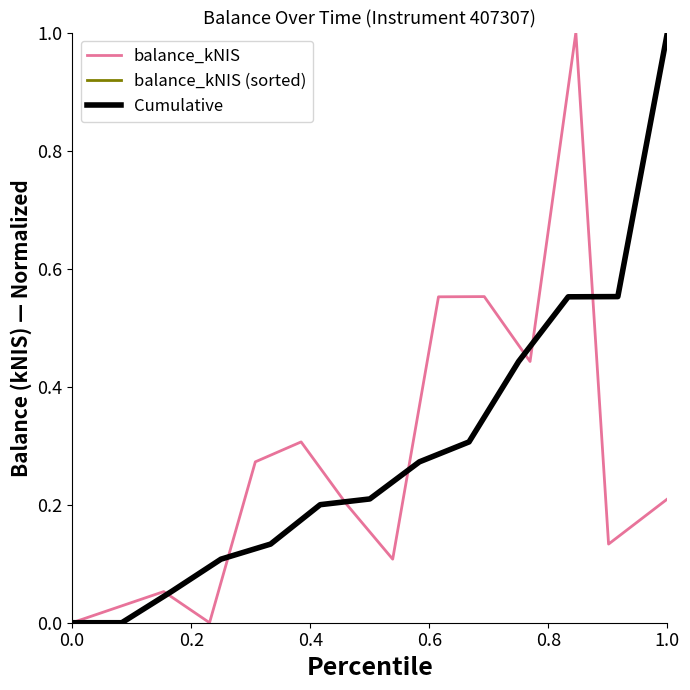

What is the maximum value for balance_kNIS (sorted)?

1.0